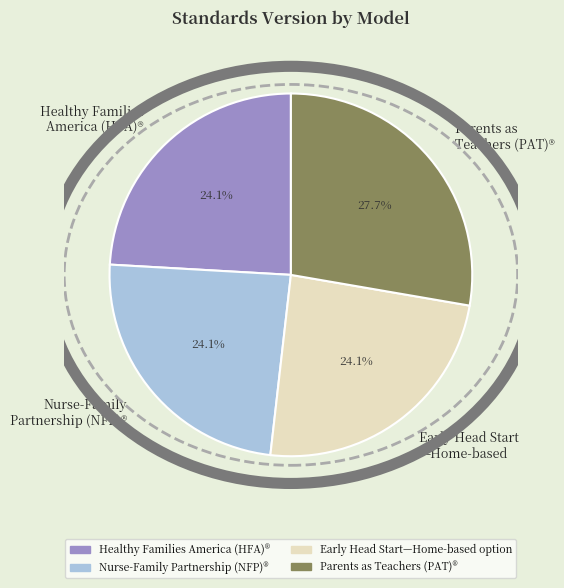

Is there a majority slice in this chart?

No